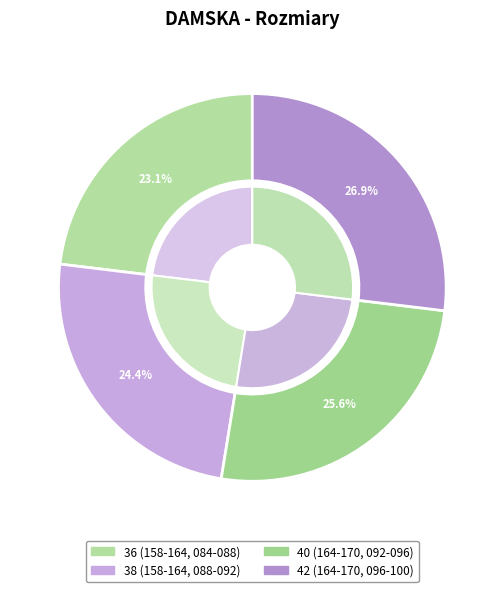

To the nearest percent, what is the difference between the Wzrost 158-164 / Klatka 084-088 and Wzrost 164-170 / Klatka 092-096 slice percentages?

3%